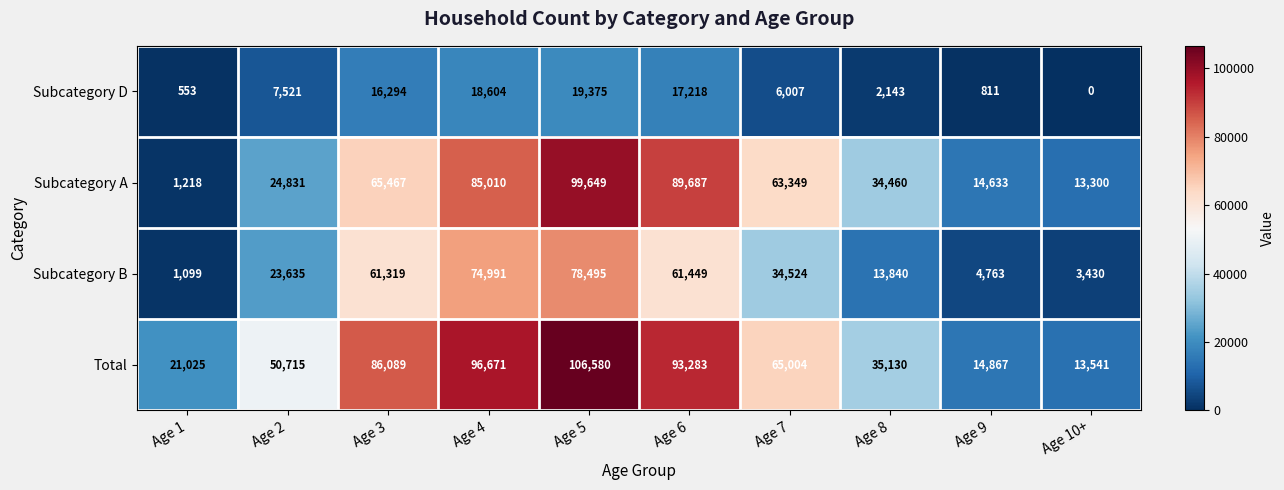

What is the difference between the highest and lowest values at Age 2?

43194